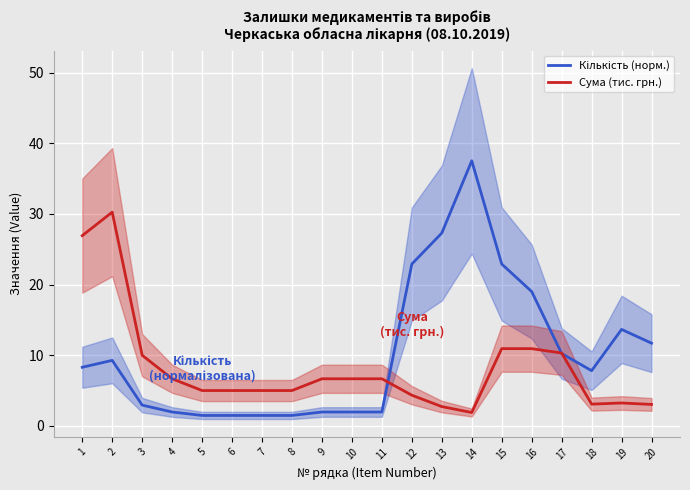

What is the smallest value displayed?

1.5